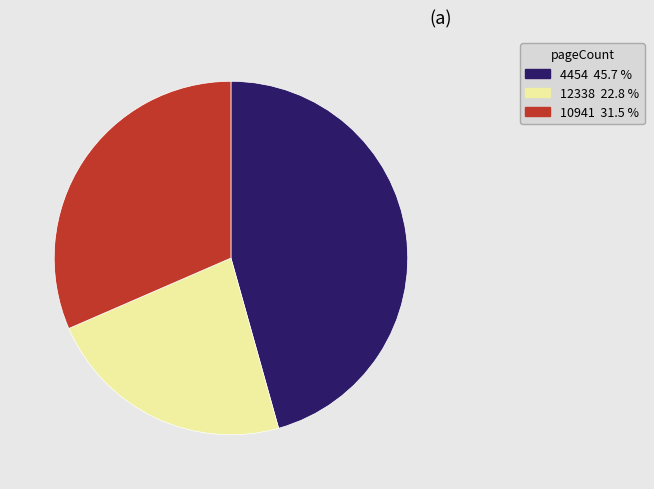

Is there a majority slice in this chart?

No